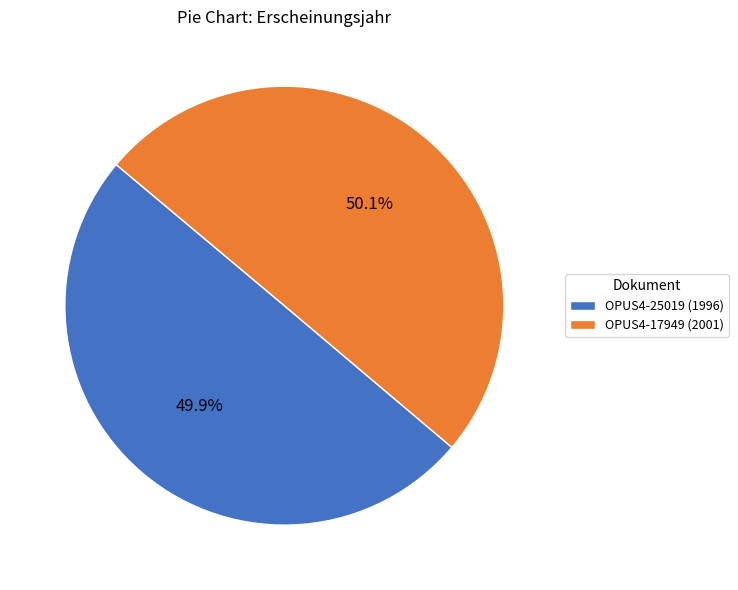

How many segments does this pie chart have?

2